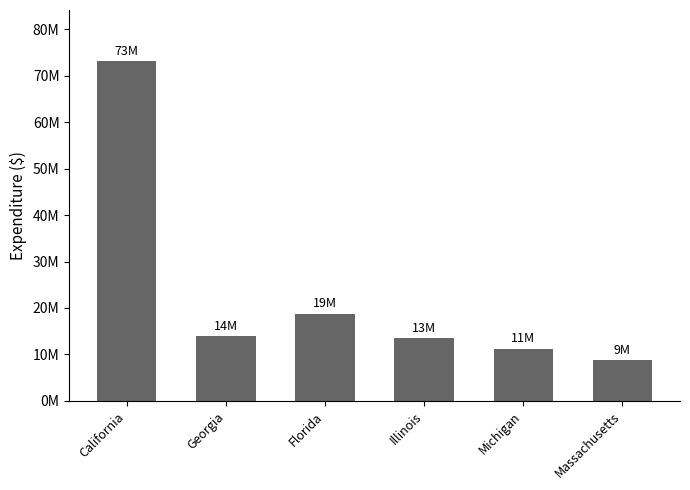

What is the approximate value at Illinois, to the nearest 50?

13409800